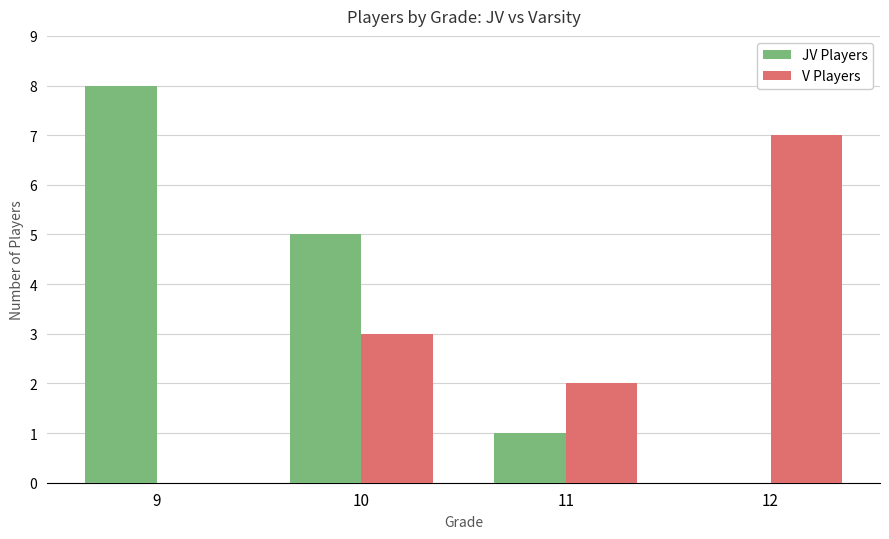

How many values in V Players are above zero?

3